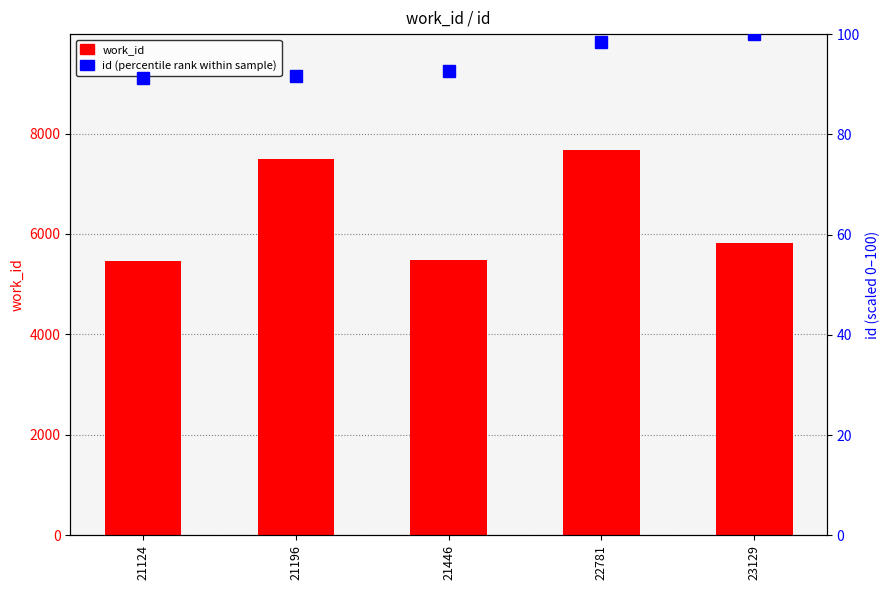

What is the difference between the highest and lowest values at 22781?

7578.5